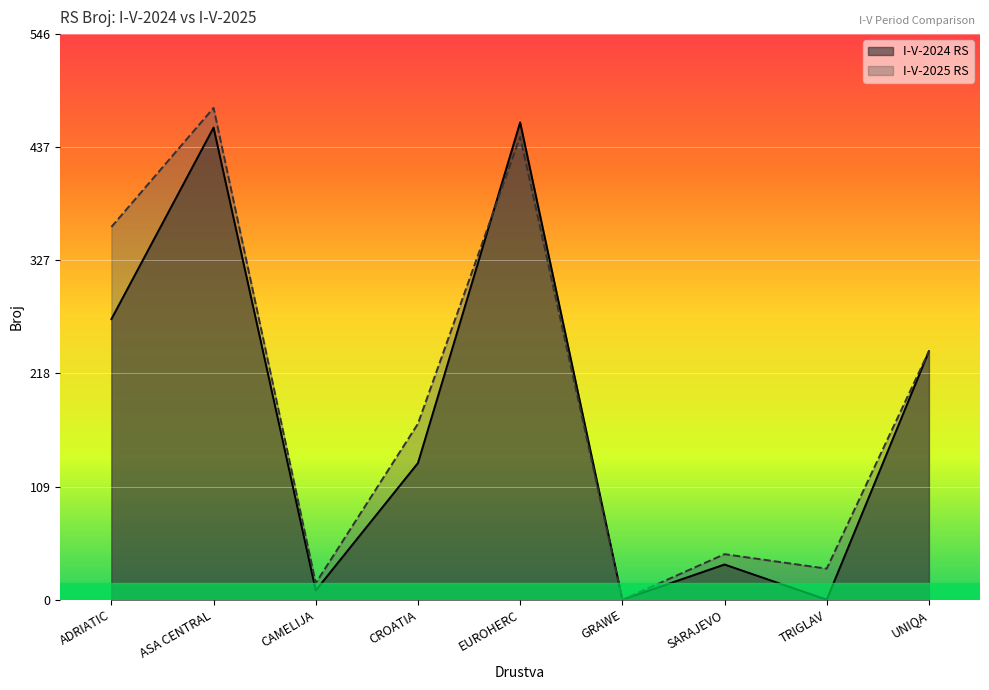

At which label does I-V-2024 RS first exceed 132?

ADRIATIC